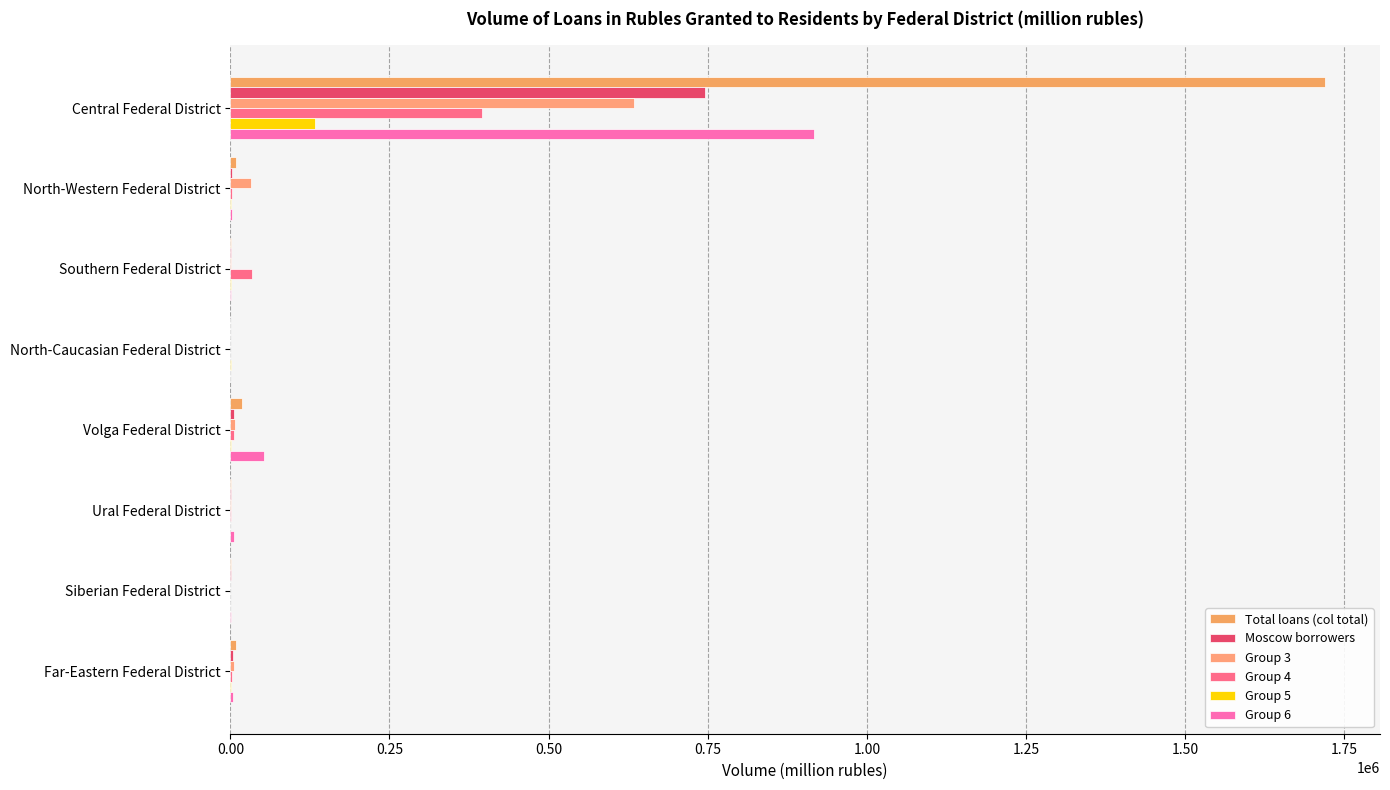

How many distinct data groups are displayed?

6